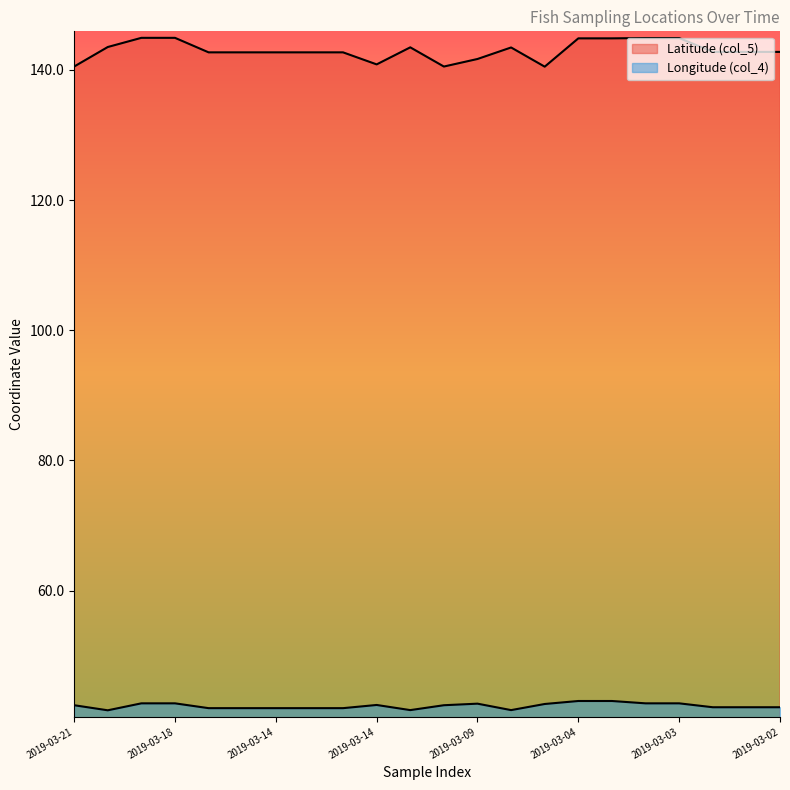

Where is Latitude (col_5) nearest to the value 142?

2019-03-09